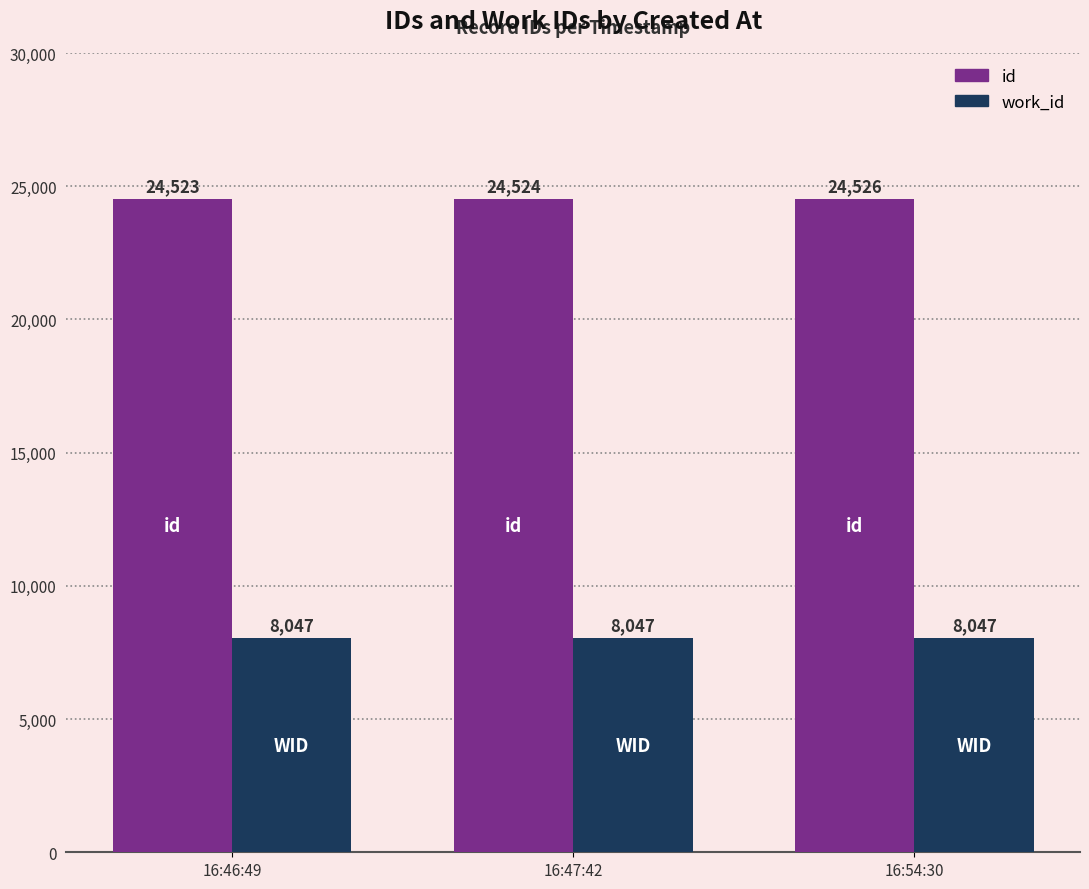

What is the sum of all work_id values?

24141